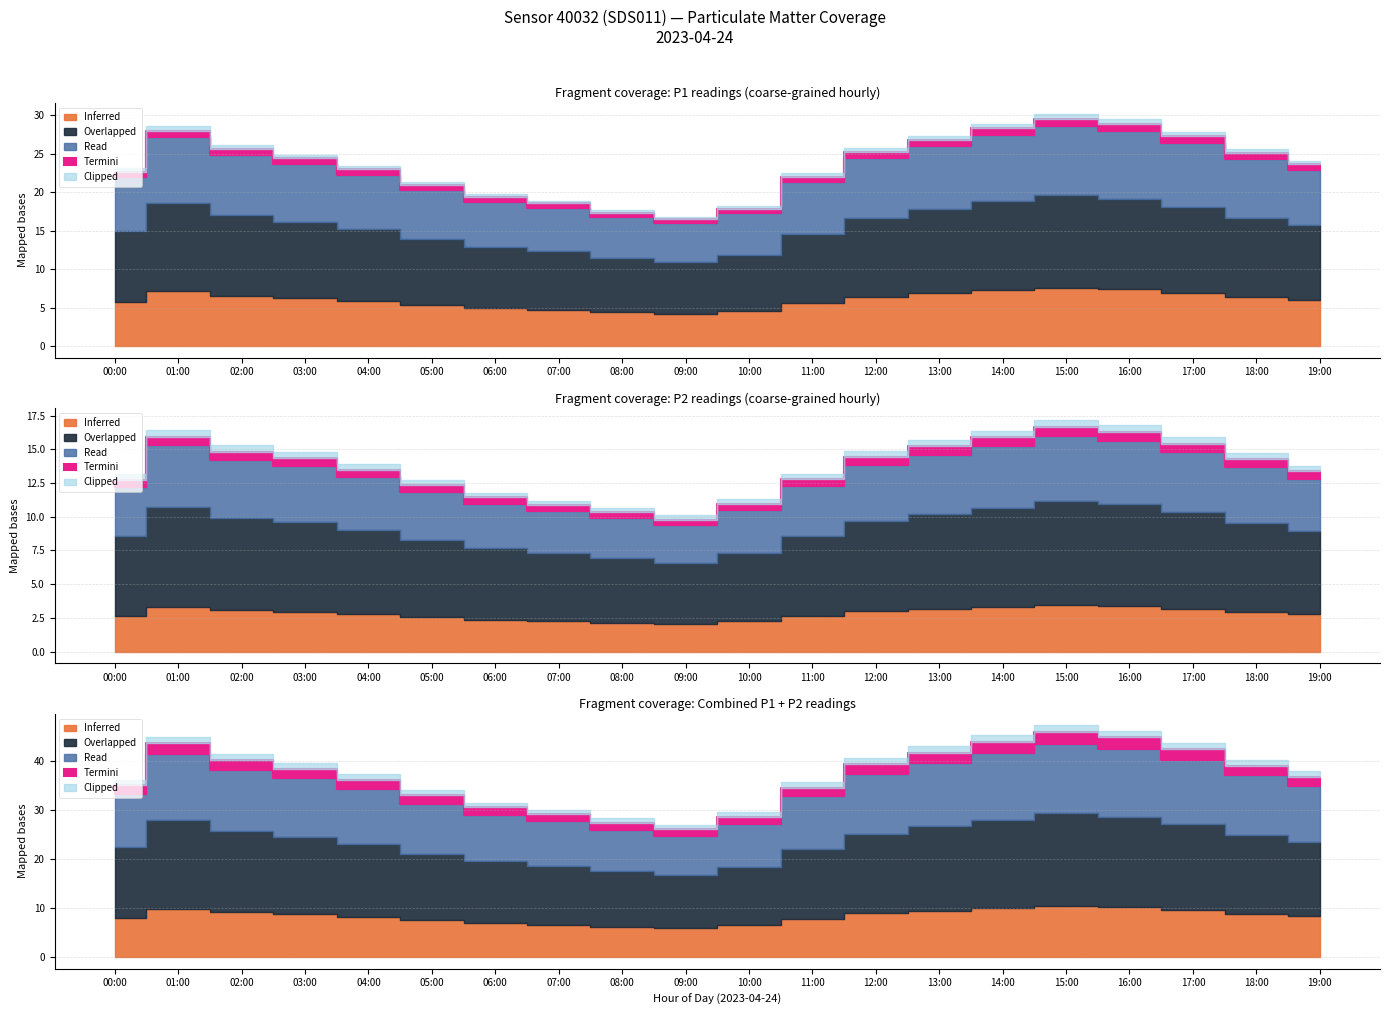

True or false: P2 and P1 cross at least once.

False